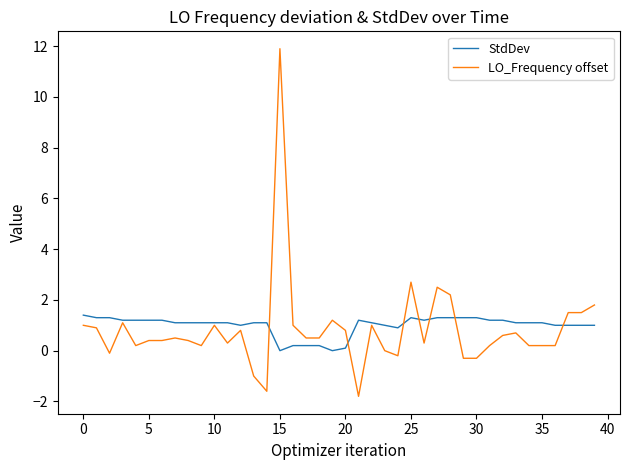

Reading left to right, extract all data points from this chart.

StdDev: 1.4	1.3	1.3	1.2	1.2	1.2	1.2	1.1	1.1	1.1	1.1	1.1	1.0	1.1	1.1	0.0	0.2	0.2	0.2	0.0	0.1	1.2	1.1	1.0	0.9	1.3	1.2	1.3	1.3	1.3	1.3	1.2	1.2	1.1	1.1	1.1	1.0	1.0	1.0	1.0
LO_Frequency offset: 1.0	0.9	-0.1	1.1	0.2	0.4	0.4	0.5	0.4	0.2	1.0	0.3	0.8	-1.0	-1.6	11.9	1.0	0.5	0.5	1.2	0.8	-1.8	1.0	0.0	-0.2	2.7	0.3	2.5	2.2	-0.3	-0.3	0.2	0.6	0.7	0.2	0.2	0.2	1.5	1.5	1.8